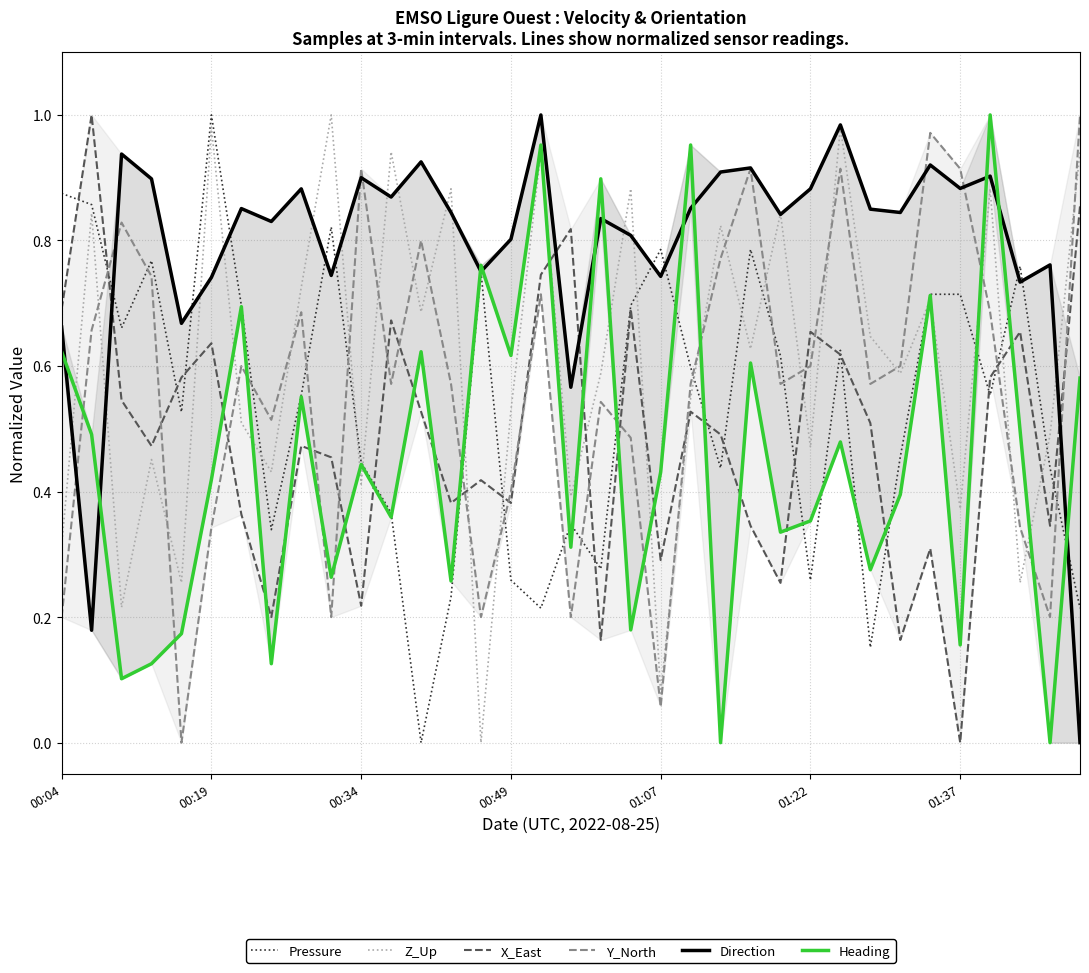

How many values in the Y_North series exceed 0?

34